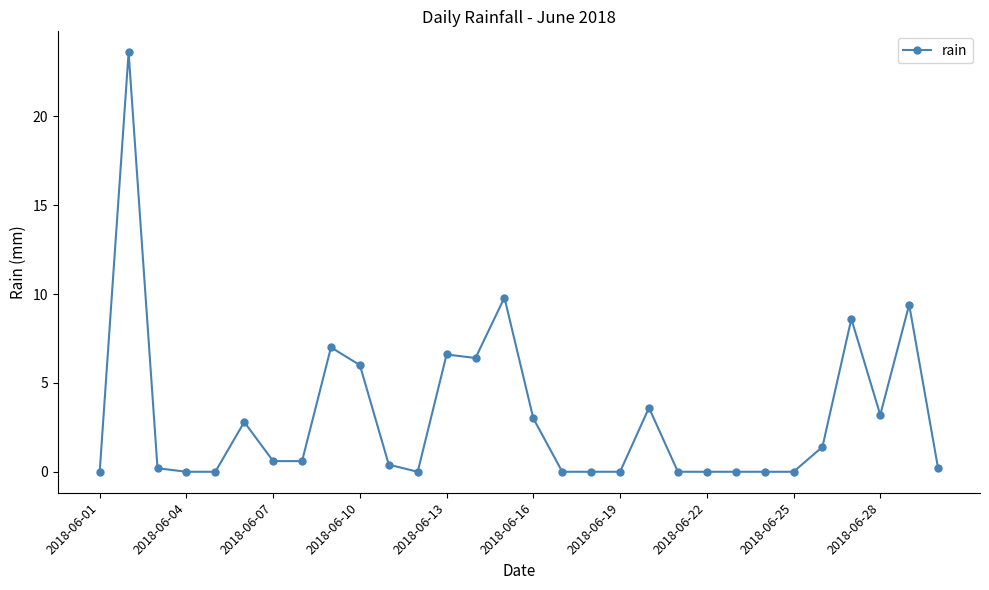

What is the value of the 28th point from the left?

3.2